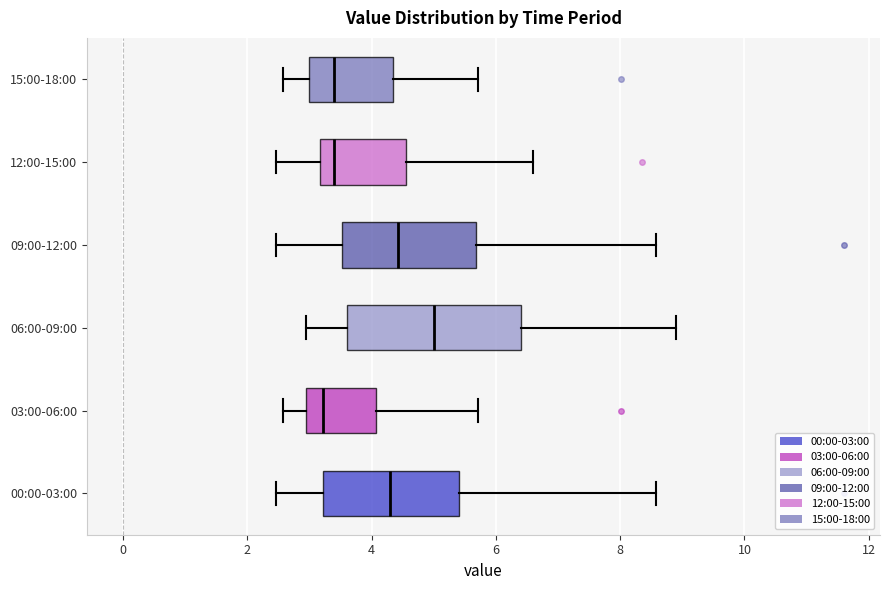

Where is the left edge of the box for 09:00-12:00 on the x-axis? The values are not printed on the chart, so give them approximately, as read against the axis.

3.6